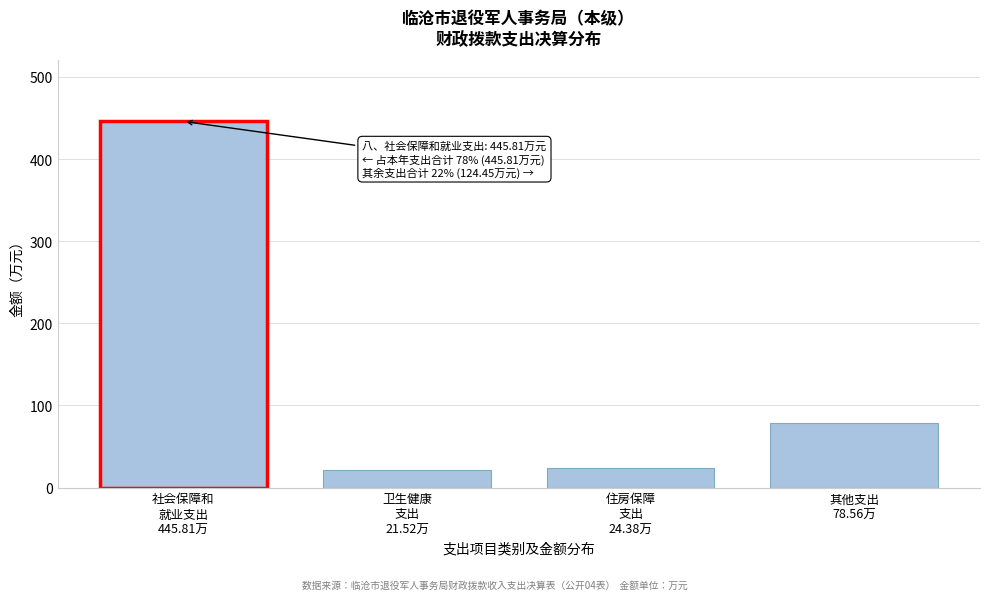

Reading right to left, list all the values displayed in this chart.

78.6	24.4	21.5	445.8